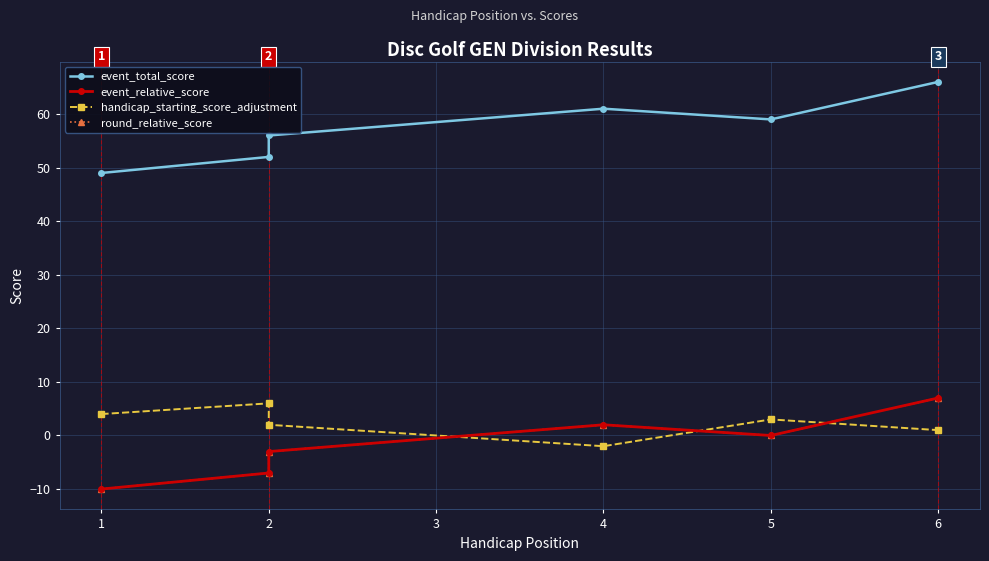

Reading left to right, extract all data points from this chart.

event_total_score: 49	52	56	61	59	66
event_relative_score: -10	-7	-3	2	0	7
handicap_starting_score_adjustment: 4	6	2	-2	3	1
round_relative_score: -10	-7	-3	2	0	7